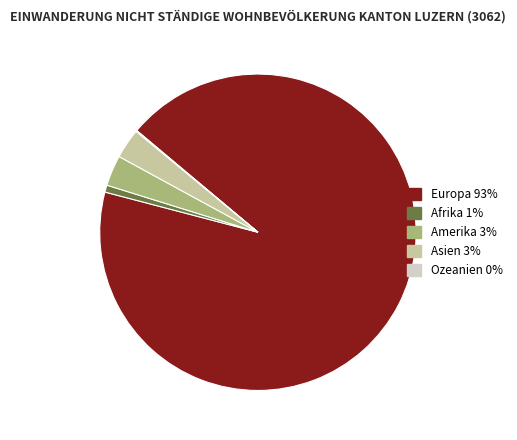

Is there any slice that represents more than half of the pie?

Yes